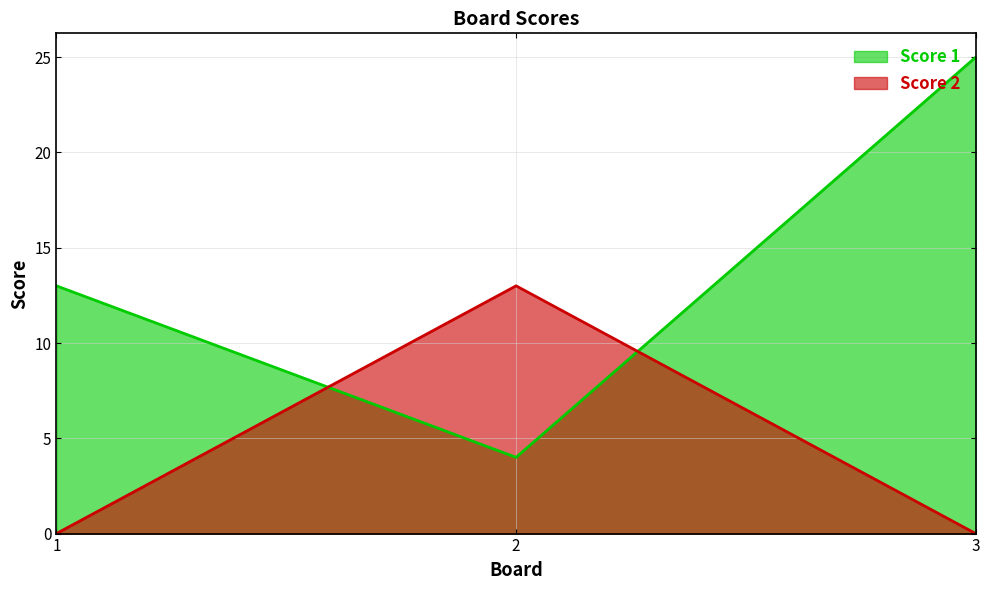

Which series has the largest range (max minus min)?

Score 1